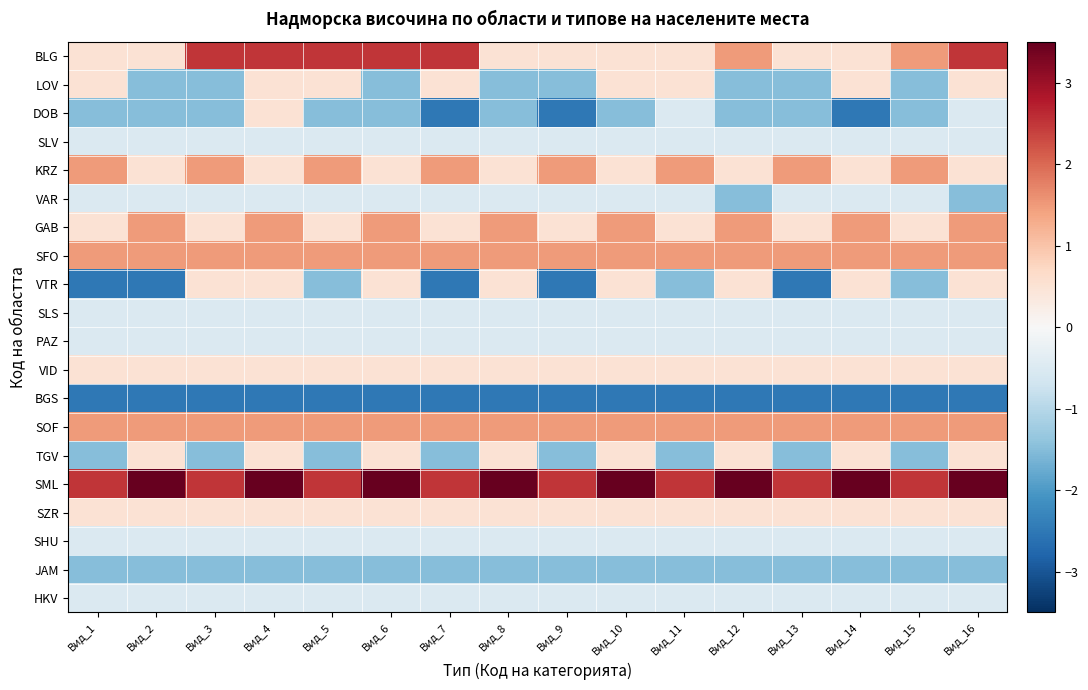

Reading left to right, transcribe all the data shown in this chart.

BLG: Вид_1=0.5	Вид_2=0.5	Вид_3=2.5	Вид_4=2.5	Вид_5=2.5	Вид_6=2.5	Вид_7=2.5	Вид_8=0.5	Вид_9=0.5	Вид_10=0.5	Вид_11=0.5	Вид_12=1.5	Вид_13=0.5	Вид_14=0.5	Вид_15=1.5	Вид_16=2.5
LOV: Вид_1=0.5	Вид_2=-1.5	Вид_3=-1.5	Вид_4=0.5	Вид_5=0.5	Вид_6=-1.5	Вид_7=0.5	Вид_8=-1.5	Вид_9=-1.5	Вид_10=0.5	Вид_11=0.5	Вид_12=-1.5	Вид_13=-1.5	Вид_14=0.5	Вид_15=-1.5	Вид_16=0.5
DOB: Вид_1=-1.5	Вид_2=-1.5	Вид_3=-1.5	Вид_4=0.5	Вид_5=-1.5	Вид_6=-1.5	Вид_7=-2.5	Вид_8=-1.5	Вид_9=-2.5	Вид_10=-1.5	Вид_11=-0.5	Вид_12=-1.5	Вид_13=-1.5	Вид_14=-2.5	Вид_15=-1.5	Вид_16=-0.5
SLV: Вид_1=-0.5	Вид_2=-0.5	Вид_3=-0.5	Вид_4=-0.5	Вид_5=-0.5	Вид_6=-0.5	Вид_7=-0.5	Вид_8=-0.5	Вид_9=-0.5	Вид_10=-0.5	Вид_11=-0.5	Вид_12=-0.5	Вид_13=-0.5	Вид_14=-0.5	Вид_15=-0.5	Вид_16=-0.5
KRZ: Вид_1=1.5	Вид_2=0.5	Вид_3=1.5	Вид_4=0.5	Вид_5=1.5	Вид_6=0.5	Вид_7=1.5	Вид_8=0.5	Вид_9=1.5	Вид_10=0.5	Вид_11=1.5	Вид_12=0.5	Вид_13=1.5	Вид_14=0.5	Вид_15=1.5	Вид_16=0.5
VAR: Вид_1=-0.5	Вид_2=-0.5	Вид_3=-0.5	Вид_4=-0.5	Вид_5=-0.5	Вид_6=-0.5	Вид_7=-0.5	Вид_8=-0.5	Вид_9=-0.5	Вид_10=-0.5	Вид_11=-0.5	Вид_12=-1.5	Вид_13=-0.5	Вид_14=-0.5	Вид_15=-0.5	Вид_16=-1.5
GAB: Вид_1=0.5	Вид_2=1.5	Вид_3=0.5	Вид_4=1.5	Вид_5=0.5	Вид_6=1.5	Вид_7=0.5	Вид_8=1.5	Вид_9=0.5	Вид_10=1.5	Вид_11=0.5	Вид_12=1.5	Вид_13=0.5	Вид_14=1.5	Вид_15=0.5	Вид_16=1.5
SFO: Вид_1=1.5	Вид_2=1.5	Вид_3=1.5	Вид_4=1.5	Вид_5=1.5	Вид_6=1.5	Вид_7=1.5	Вид_8=1.5	Вид_9=1.5	Вид_10=1.5	Вид_11=1.5	Вид_12=1.5	Вид_13=1.5	Вид_14=1.5	Вид_15=1.5	Вид_16=1.5
VTR: Вид_1=-2.5	Вид_2=-2.5	Вид_3=0.5	Вид_4=0.5	Вид_5=-1.5	Вид_6=0.5	Вид_7=-2.5	Вид_8=0.5	Вид_9=-2.5	Вид_10=0.5	Вид_11=-1.5	Вид_12=0.5	Вид_13=-2.5	Вид_14=0.5	Вид_15=-1.5	Вид_16=0.5
SLS: Вид_1=-0.5	Вид_2=-0.5	Вид_3=-0.5	Вид_4=-0.5	Вид_5=-0.5	Вид_6=-0.5	Вид_7=-0.5	Вид_8=-0.5	Вид_9=-0.5	Вид_10=-0.5	Вид_11=-0.5	Вид_12=-0.5	Вид_13=-0.5	Вид_14=-0.5	Вид_15=-0.5	Вид_16=-0.5
PAZ: Вид_1=-0.5	Вид_2=-0.5	Вид_3=-0.5	Вид_4=-0.5	Вид_5=-0.5	Вид_6=-0.5	Вид_7=-0.5	Вид_8=-0.5	Вид_9=-0.5	Вид_10=-0.5	Вид_11=-0.5	Вид_12=-0.5	Вид_13=-0.5	Вид_14=-0.5	Вид_15=-0.5	Вид_16=-0.5
VID: Вид_1=0.5	Вид_2=0.5	Вид_3=0.5	Вид_4=0.5	Вид_5=0.5	Вид_6=0.5	Вид_7=0.5	Вид_8=0.5	Вид_9=0.5	Вид_10=0.5	Вид_11=0.5	Вид_12=0.5	Вид_13=0.5	Вид_14=0.5	Вид_15=0.5	Вид_16=0.5
BGS: Вид_1=-2.5	Вид_2=-2.5	Вид_3=-2.5	Вид_4=-2.5	Вид_5=-2.5	Вид_6=-2.5	Вид_7=-2.5	Вид_8=-2.5	Вид_9=-2.5	Вид_10=-2.5	Вид_11=-2.5	Вид_12=-2.5	Вид_13=-2.5	Вид_14=-2.5	Вид_15=-2.5	Вид_16=-2.5
SOF: Вид_1=1.5	Вид_2=1.5	Вид_3=1.5	Вид_4=1.5	Вид_5=1.5	Вид_6=1.5	Вид_7=1.5	Вид_8=1.5	Вид_9=1.5	Вид_10=1.5	Вид_11=1.5	Вид_12=1.5	Вид_13=1.5	Вид_14=1.5	Вид_15=1.5	Вид_16=1.5
TGV: Вид_1=-1.5	Вид_2=0.5	Вид_3=-1.5	Вид_4=0.5	Вид_5=-1.5	Вид_6=0.5	Вид_7=-1.5	Вид_8=0.5	Вид_9=-1.5	Вид_10=0.5	Вид_11=-1.5	Вид_12=0.5	Вид_13=-1.5	Вид_14=0.5	Вид_15=-1.5	Вид_16=0.5
SML: Вид_1=2.5	Вид_2=3.5	Вид_3=2.5	Вид_4=3.5	Вид_5=2.5	Вид_6=3.5	Вид_7=2.5	Вид_8=3.5	Вид_9=2.5	Вид_10=3.5	Вид_11=2.5	Вид_12=3.5	Вид_13=2.5	Вид_14=3.5	Вид_15=2.5	Вид_16=3.5
SZR: Вид_1=0.5	Вид_2=0.5	Вид_3=0.5	Вид_4=0.5	Вид_5=0.5	Вид_6=0.5	Вид_7=0.5	Вид_8=0.5	Вид_9=0.5	Вид_10=0.5	Вид_11=0.5	Вид_12=0.5	Вид_13=0.5	Вид_14=0.5	Вид_15=0.5	Вид_16=0.5
SHU: Вид_1=-0.5	Вид_2=-0.5	Вид_3=-0.5	Вид_4=-0.5	Вид_5=-0.5	Вид_6=-0.5	Вид_7=-0.5	Вид_8=-0.5	Вид_9=-0.5	Вид_10=-0.5	Вид_11=-0.5	Вид_12=-0.5	Вид_13=-0.5	Вид_14=-0.5	Вид_15=-0.5	Вид_16=-0.5
JAM: Вид_1=-1.5	Вид_2=-1.5	Вид_3=-1.5	Вид_4=-1.5	Вид_5=-1.5	Вид_6=-1.5	Вид_7=-1.5	Вид_8=-1.5	Вид_9=-1.5	Вид_10=-1.5	Вид_11=-1.5	Вид_12=-1.5	Вид_13=-1.5	Вид_14=-1.5	Вид_15=-1.5	Вид_16=-1.5
HKV: Вид_1=-0.5	Вид_2=-0.5	Вид_3=-0.5	Вид_4=-0.5	Вид_5=-0.5	Вид_6=-0.5	Вид_7=-0.5	Вид_8=-0.5	Вид_9=-0.5	Вид_10=-0.5	Вид_11=-0.5	Вид_12=-0.5	Вид_13=-0.5	Вид_14=-0.5	Вид_15=-0.5	Вид_16=-0.5